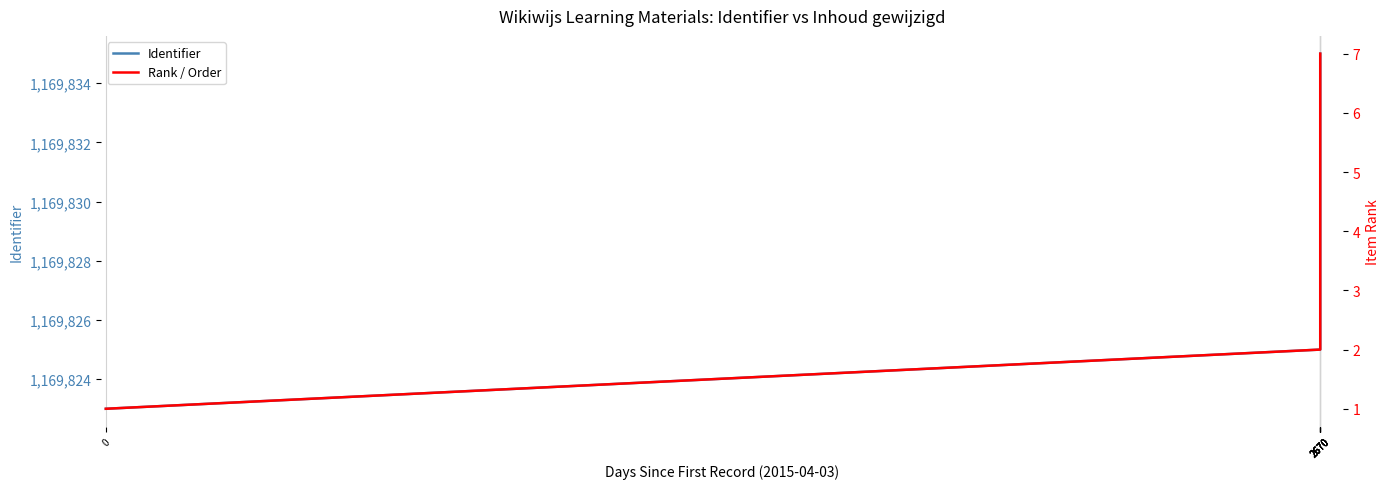

How many data points in Rank / Order are less than 4?

3